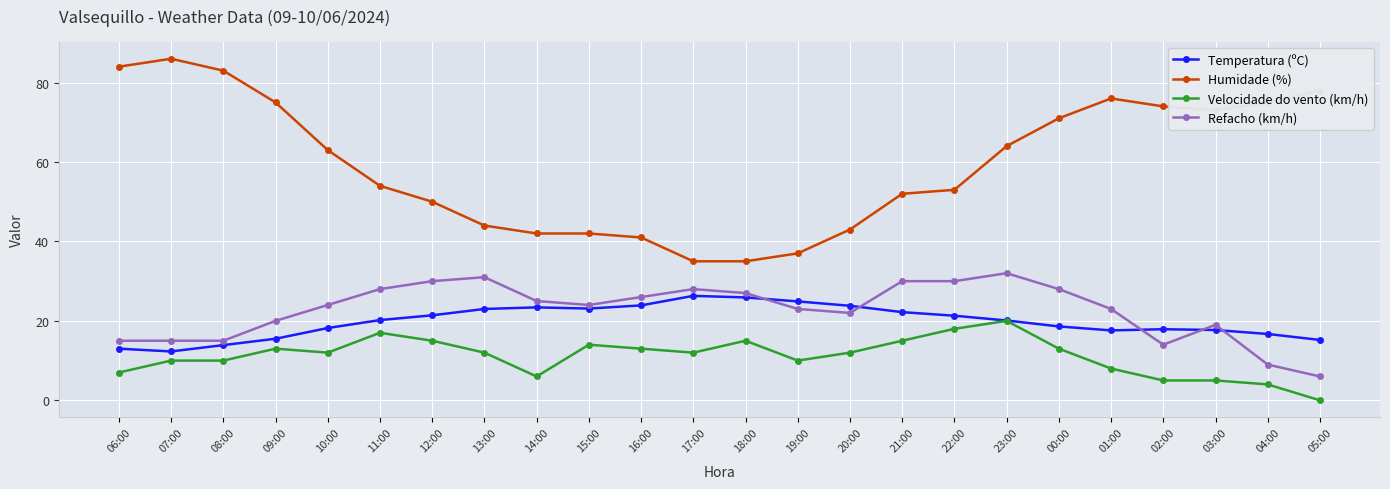

At which label is Humidade (%) closest to 60?

10:00